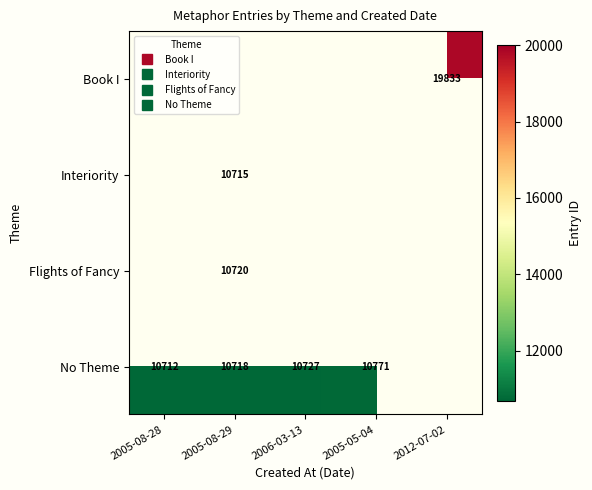

List the labels in order of Book I value, smallest first.

2005-08-28, 2005-08-29, 2006-03-13, 2005-05-04, 2012-07-02